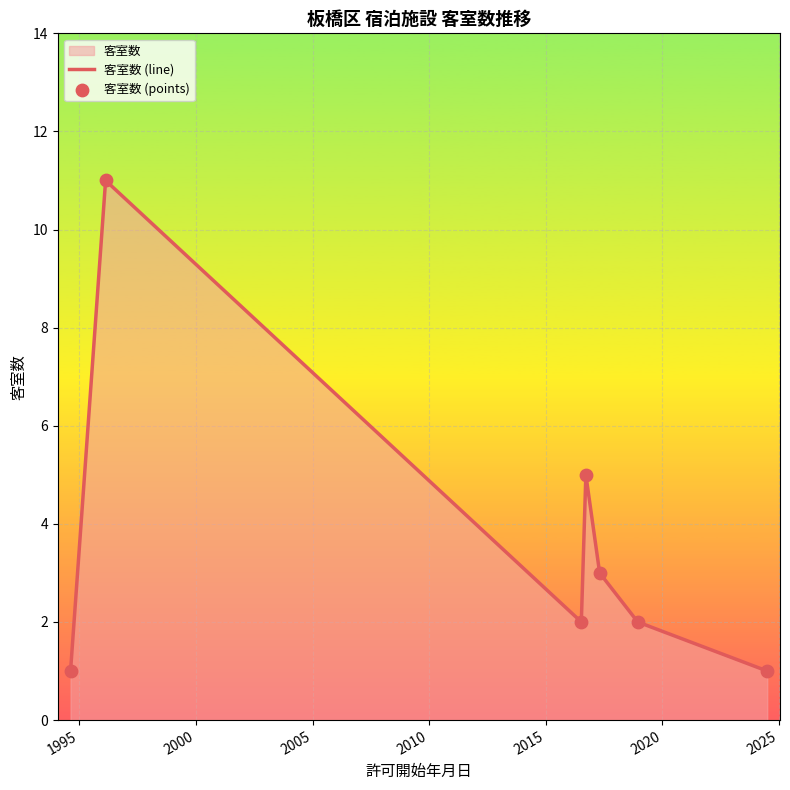

At how many categories does at least one series exceed 9?

1